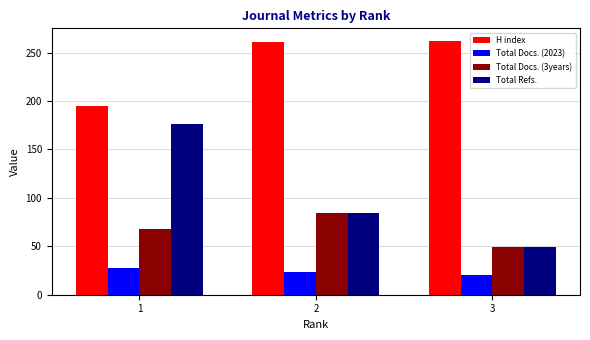

The value of Total Docs. (2023) at 1 is 28. True or false?

True